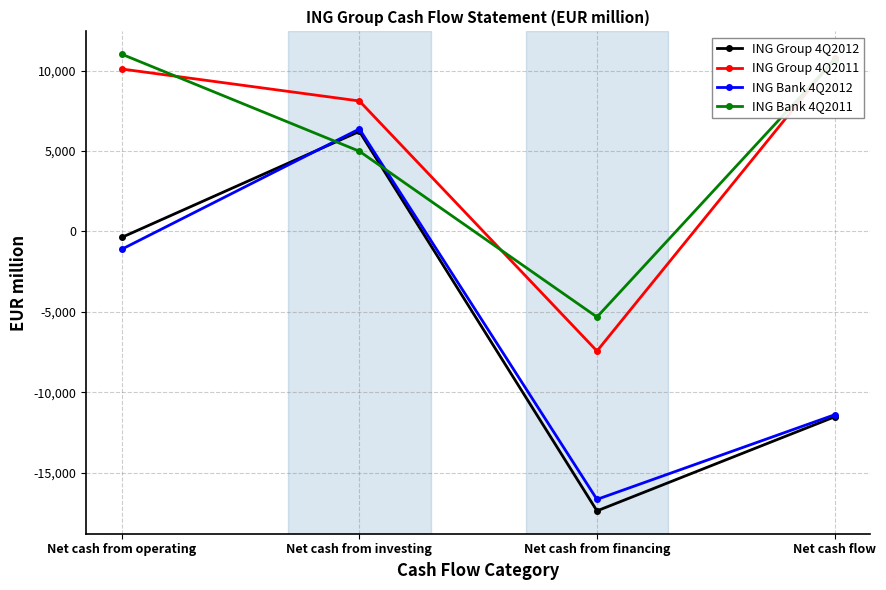

At which label does ING Bank 4Q2011 reach its minimum?

Net cash from financing